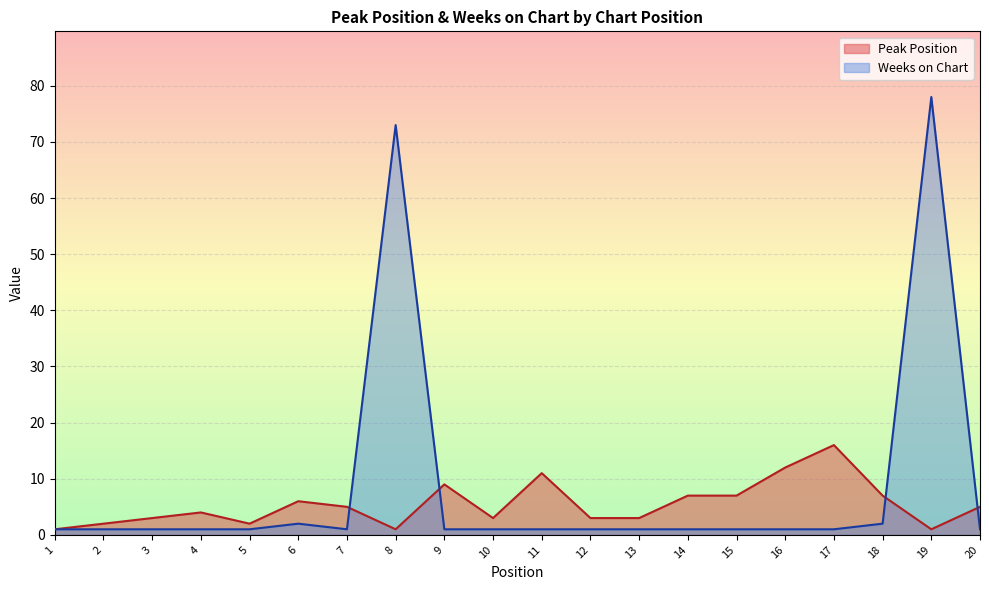

At which category does Weeks on Chart reach its first local valley?

7